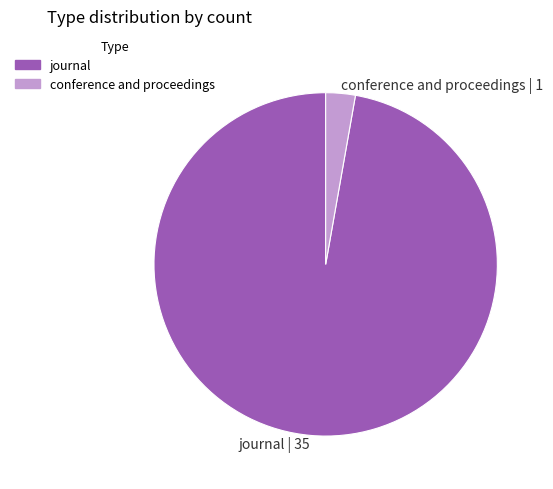

Is it true that conference and proceedings is 3% of the pie?

True